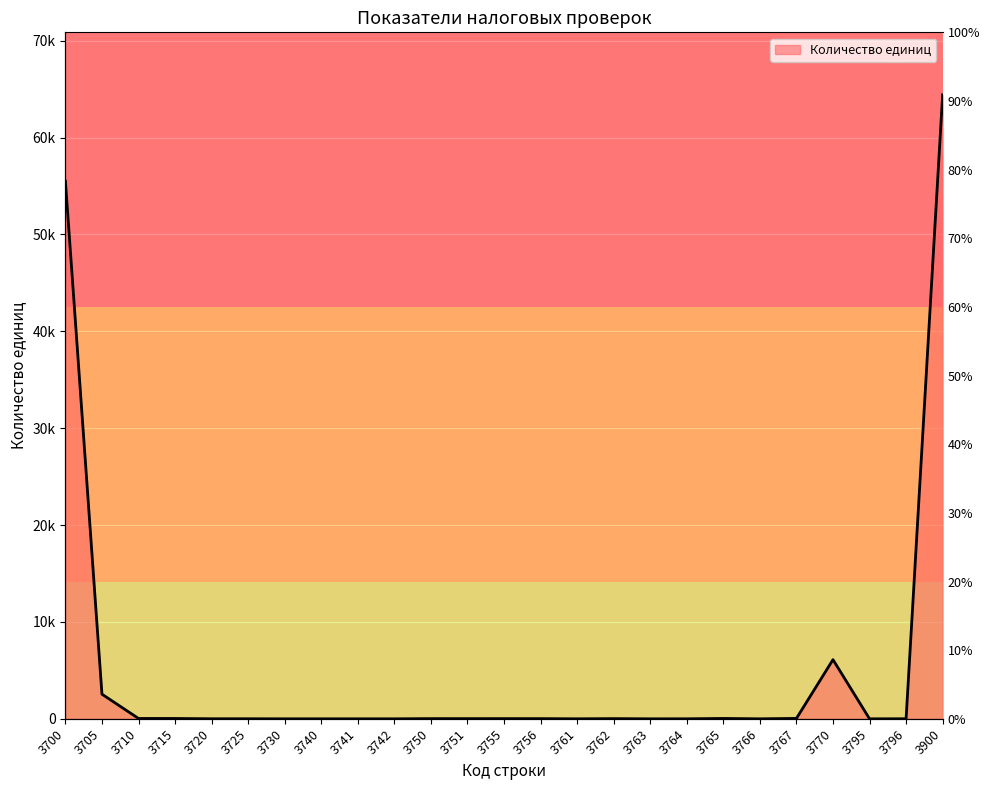

True or false: the data shows 42023 at 3766.

False